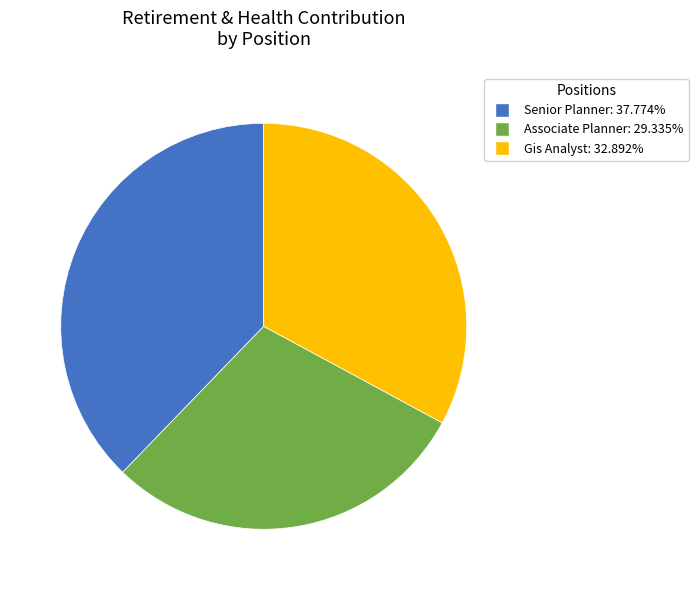

Does any single category account for the majority?

No